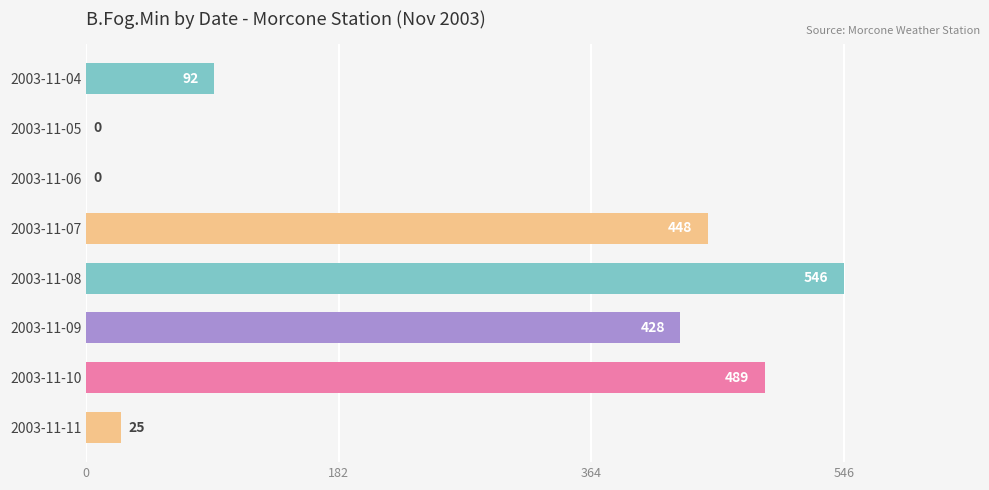

What is the maximum value shown in the chart?

546